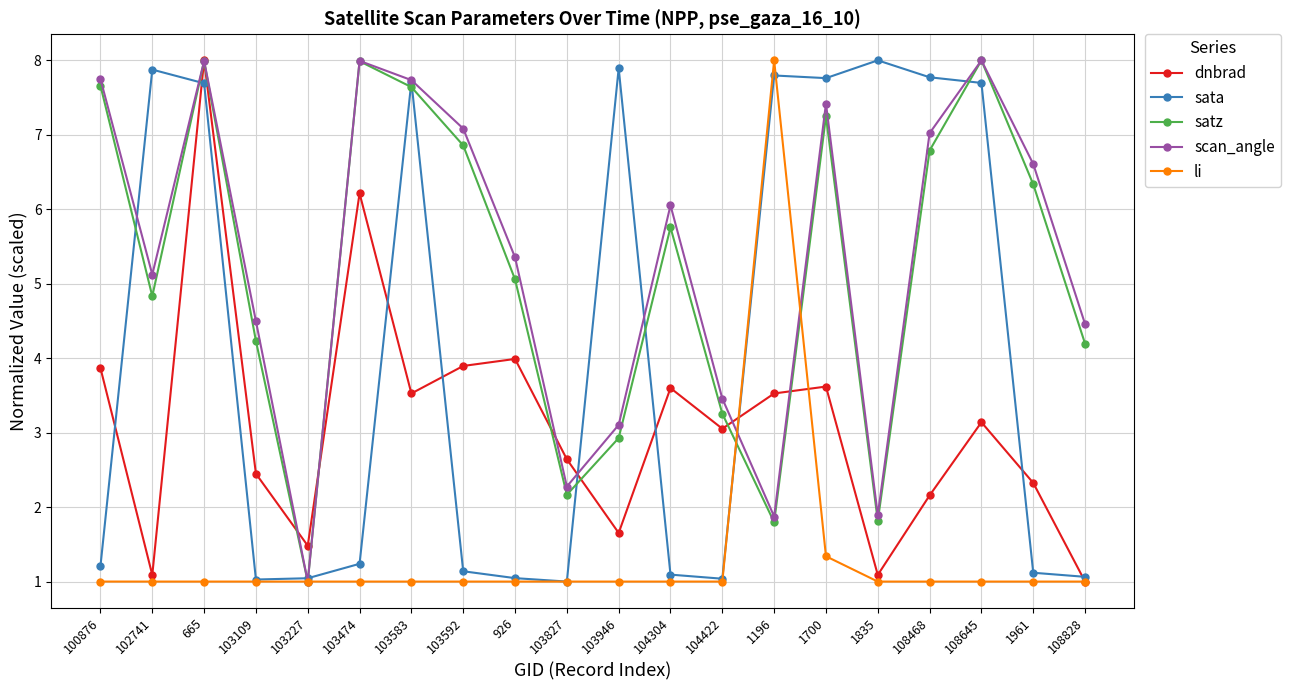

What is the highest value of the scan_angle series?

8.0